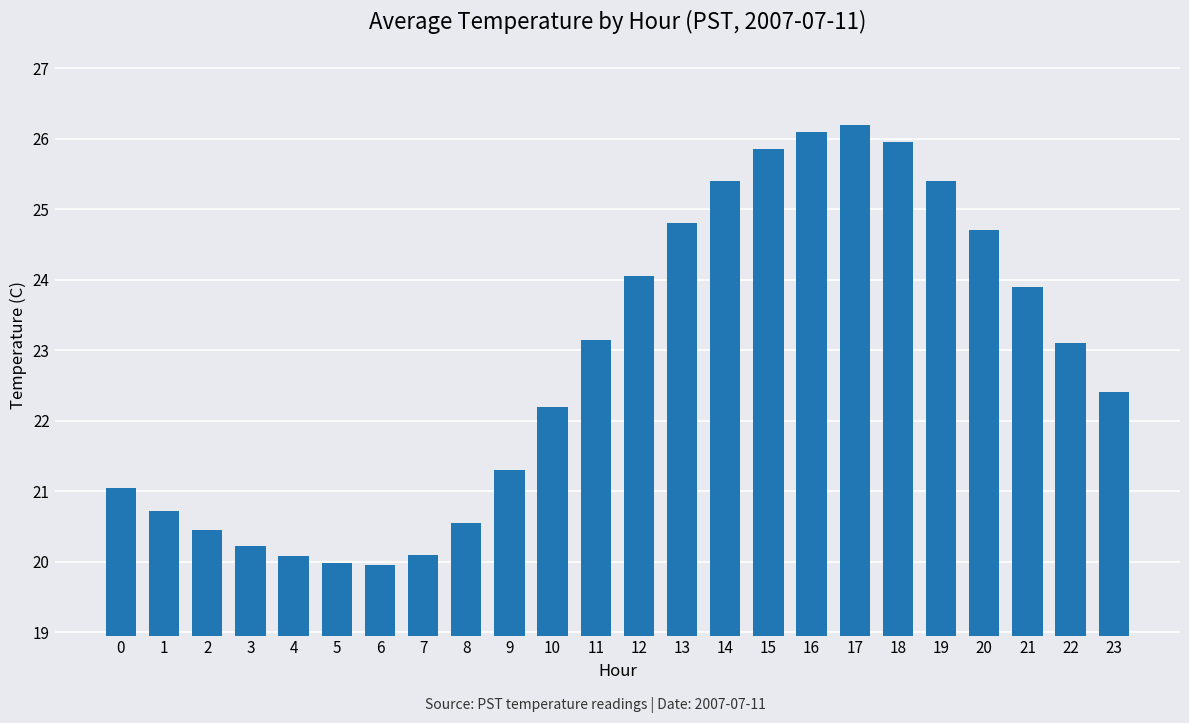

What is the value of the 21st bar from the left?

24.7